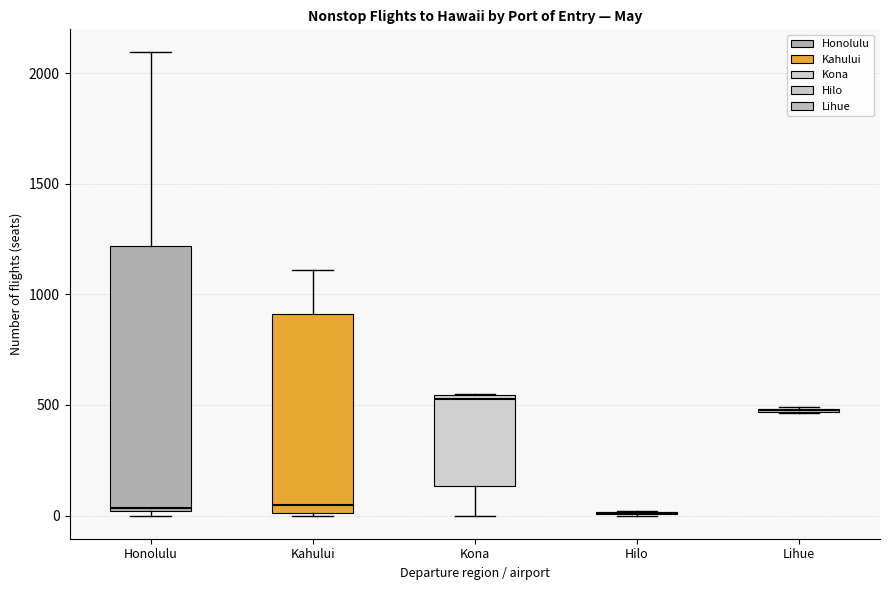

Reading left to right, read every box against the y-axis: the position of its median line, the range the box covers, and the ends of its whiskers. The values are not printed on the chart, so give them approximately, as read against the axis.

Honolulu: median 50, box 0 to 1200, whiskers 0 (just below the box's lower edge) to 2100
Kahului: median 50, box 0 to 900, whiskers 0 to 1100
Kona: median 550 (just below the box's upper edge), box 150 to 550, whiskers 0 to 550
Hilo: box collapsed to a line at 0, whiskers 0 to 0
Lihue: box collapsed to a line at 500, whiskers 450 to 500